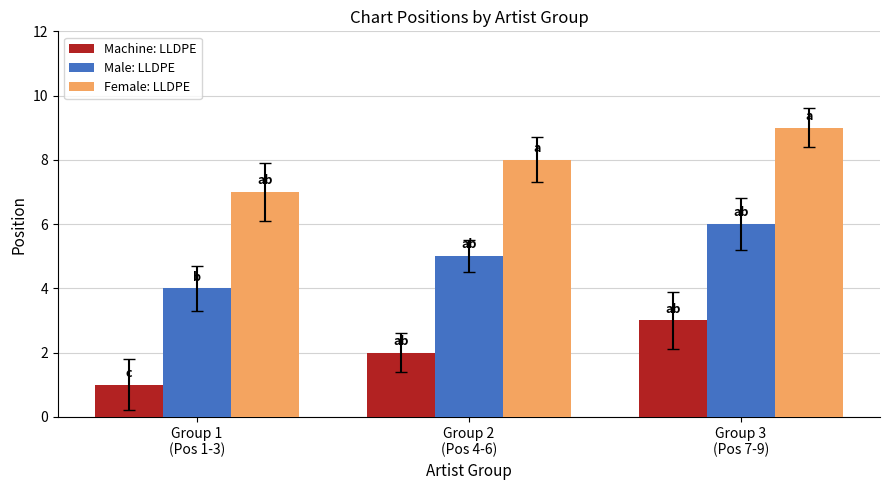

How many bars are there in each group?

3